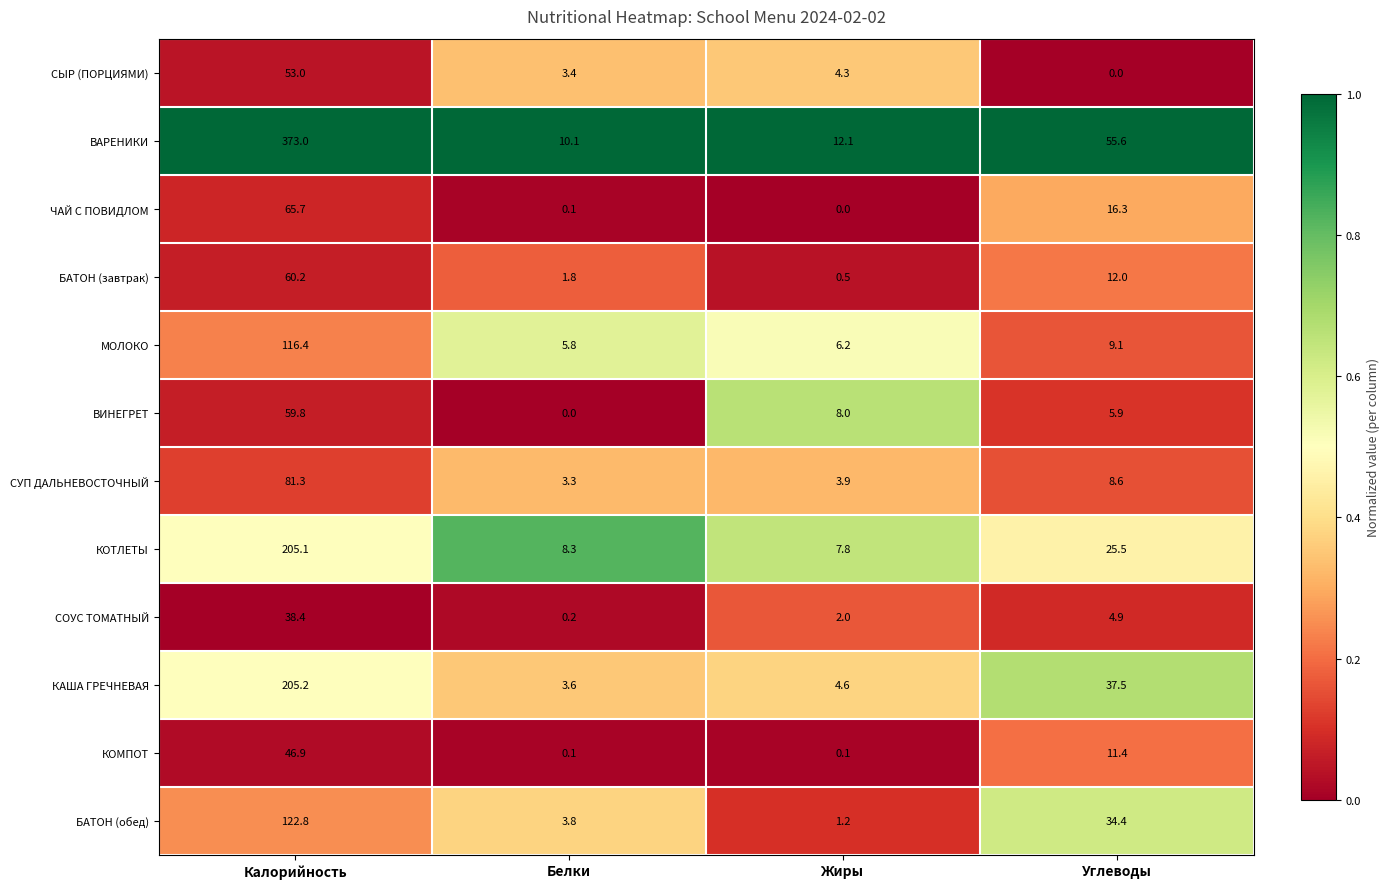

At which label does КОТЛЕТЫ first exceed 25?

Калорийность